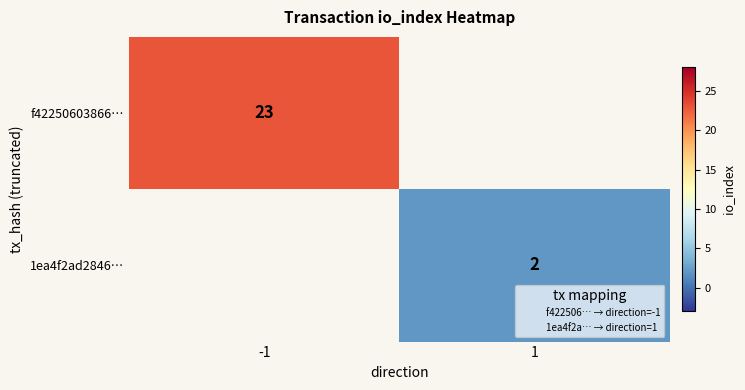

Rank the series at 1 from lowest to highest value.

f42250603866…, 1ea4f2ad2846…